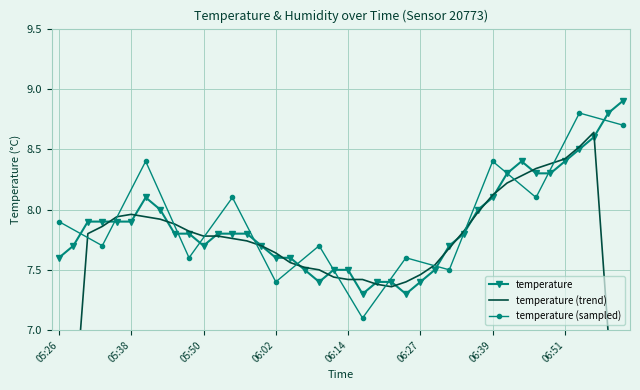

What is the change in value from 05:57 to 06:00?

-0.1